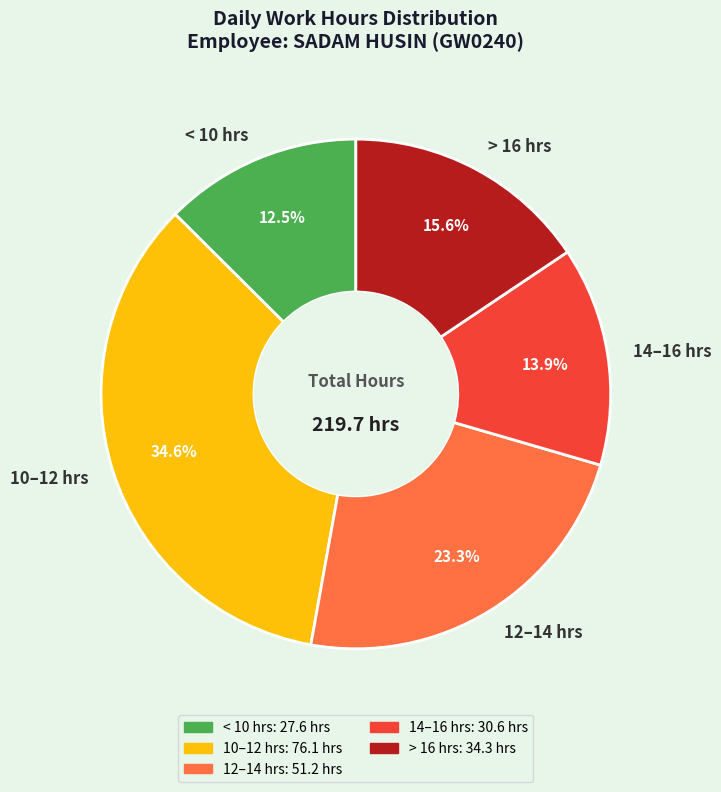

What is the largest slice in the pie chart?

10–12 hrs